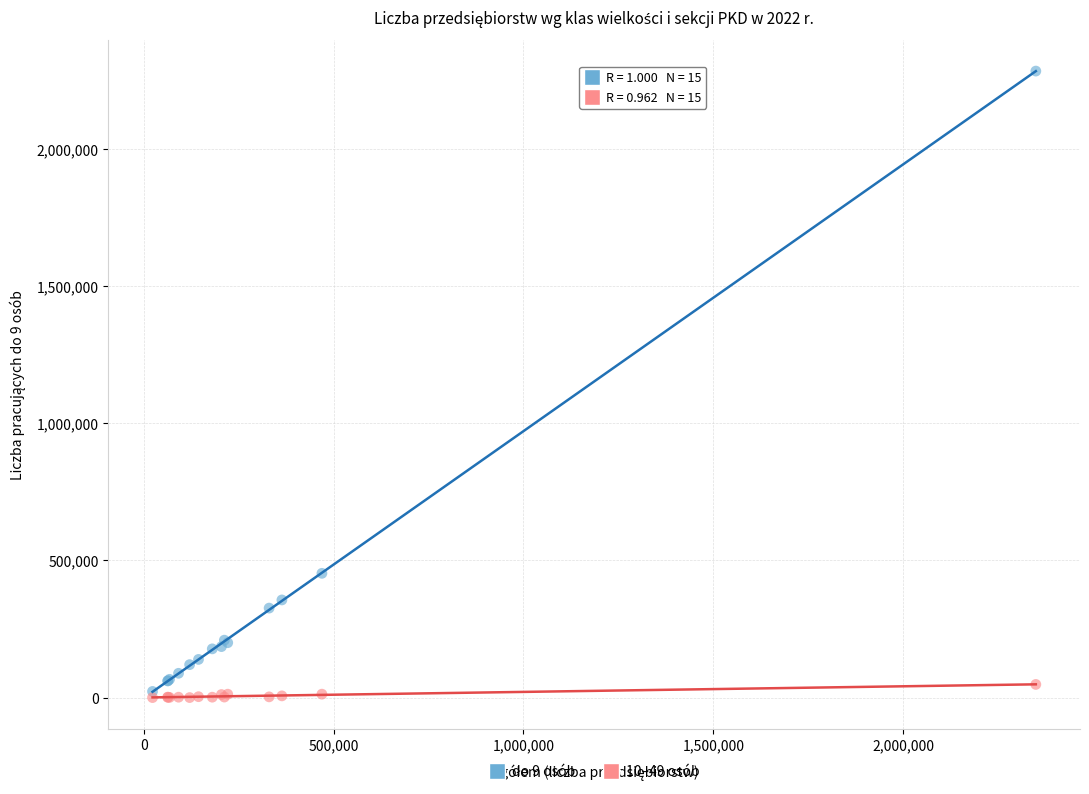

Across all series, what Y value is closest to 1141797?

453061